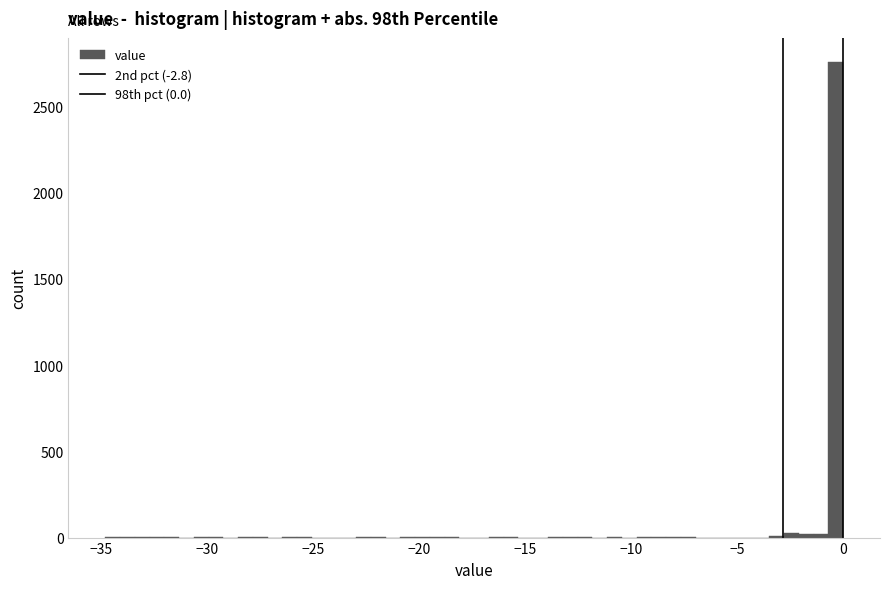

Read against the x-axis, roughly where is the centre of the tallest bar?

-0.5